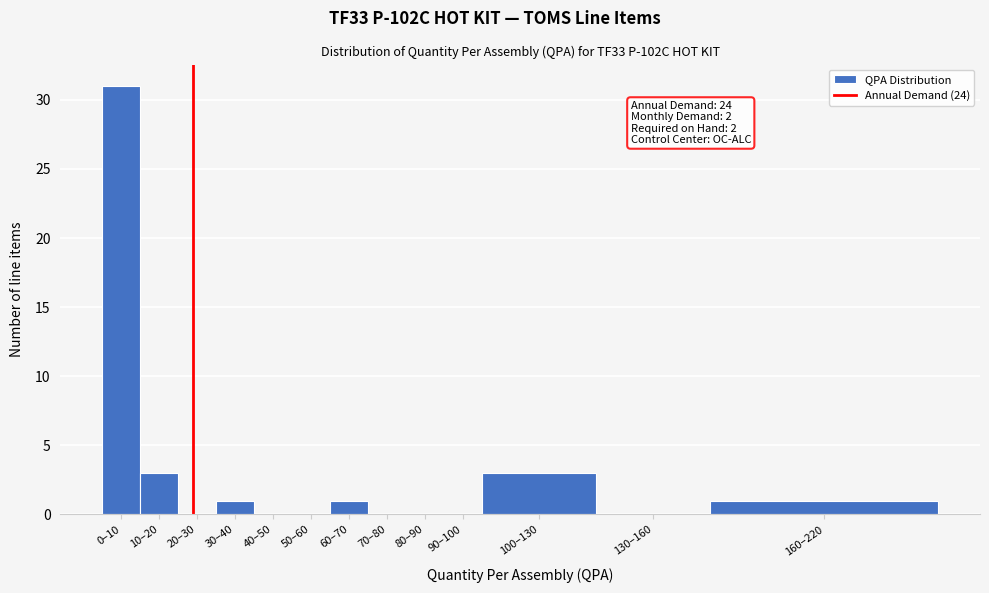

Reading left to right, transcribe all the data shown in this chart.

0–10=31	10–20=3	20–30=0	30–40=1	40–50=0	50–60=0	60–70=1	70–80=0	80–90=0	90–100=0	100–130=3	130–160=0	160–220=1